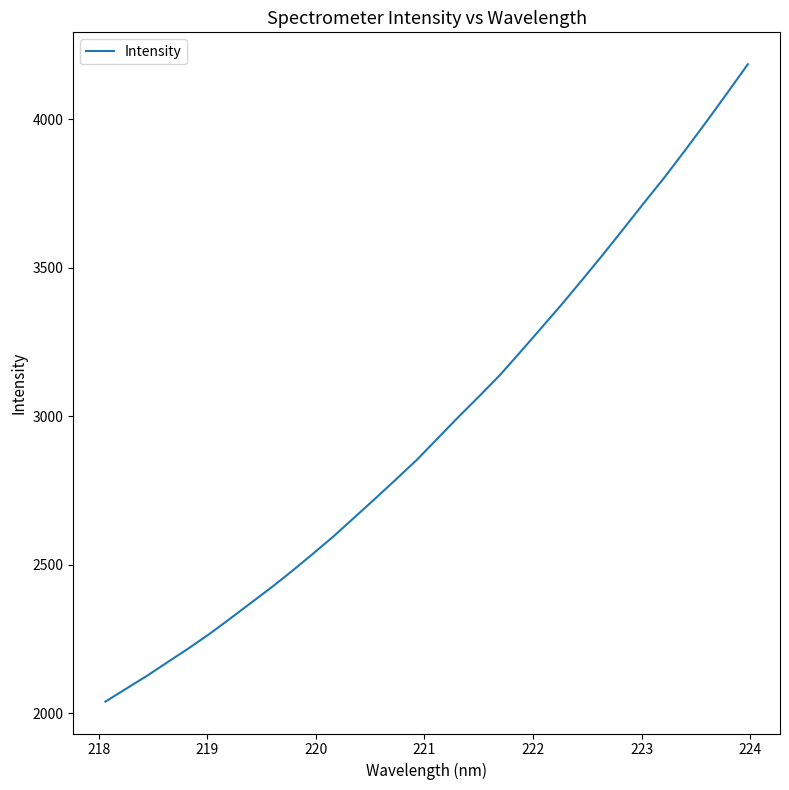

Reading left to right, extract all data points from this chart.

2038.8	2082.3	2125.5	2171.9	2217.8	2266.0	2317.7	2370.6	2423.3	2478.8	2536.6	2595.6	2658.9	2722.2	2786.7	2852.1	2924.0	2996.0	3065.6	3136.7	3215.5	3295.5	3376.1	3459.6	3544.8	3632.1	3720.4	3807.3	3898.9	3992.4	4088.6	4185.9